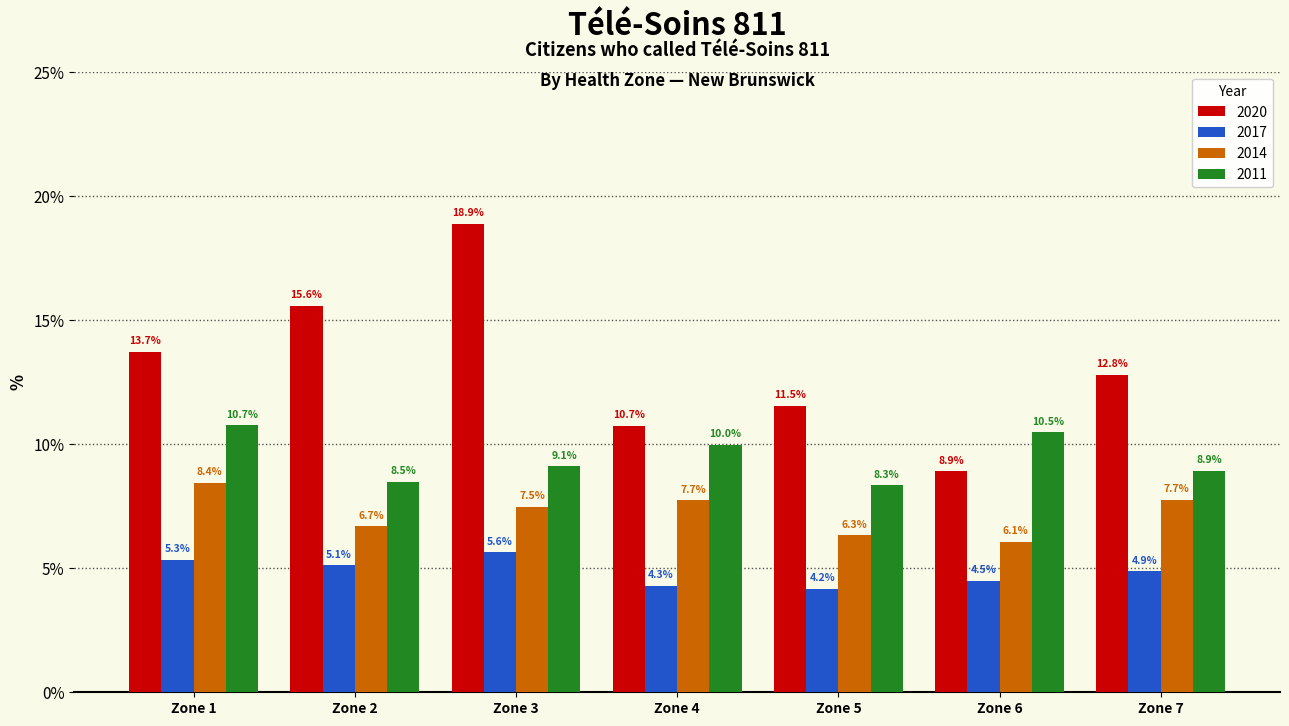

The value of 2020 at Zone 1 is 13.7. True or false?

True